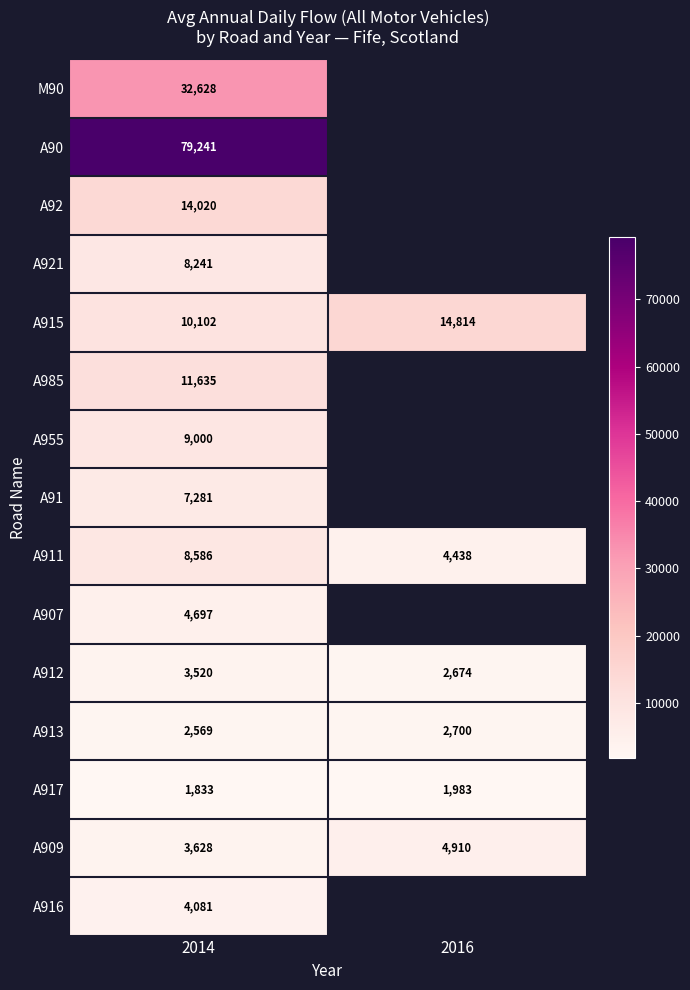

What is the spread (max minus min) of values at 2014?

77408